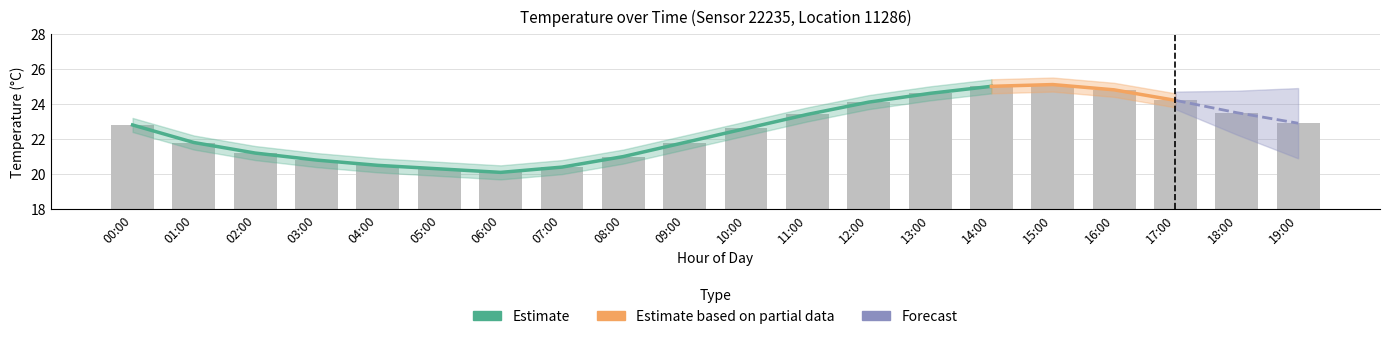

Is the value of temperature at 03:00 greater than the value of temp_lower at 01:00?

No